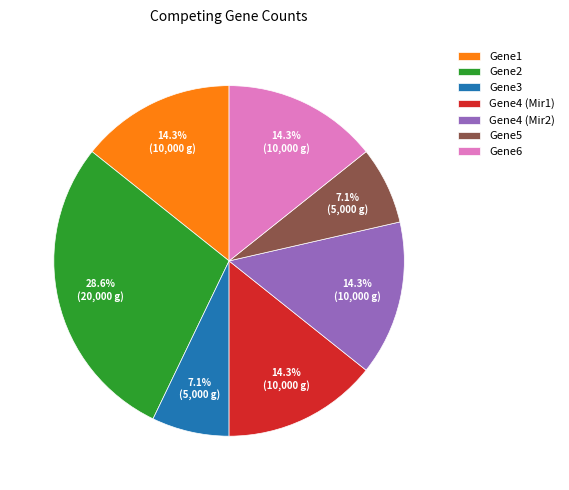

To the nearest percent, what is the difference between the Gene1 and Gene5 slice percentages?

7%